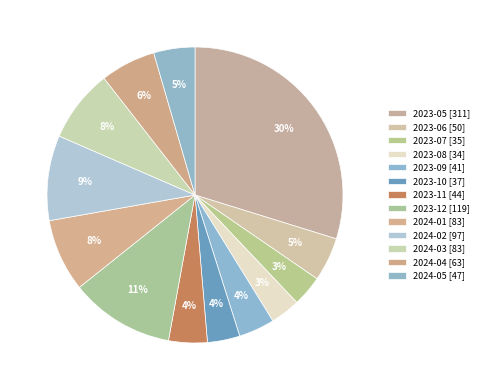

Which category has the smallest portion of the pie?

2023-08